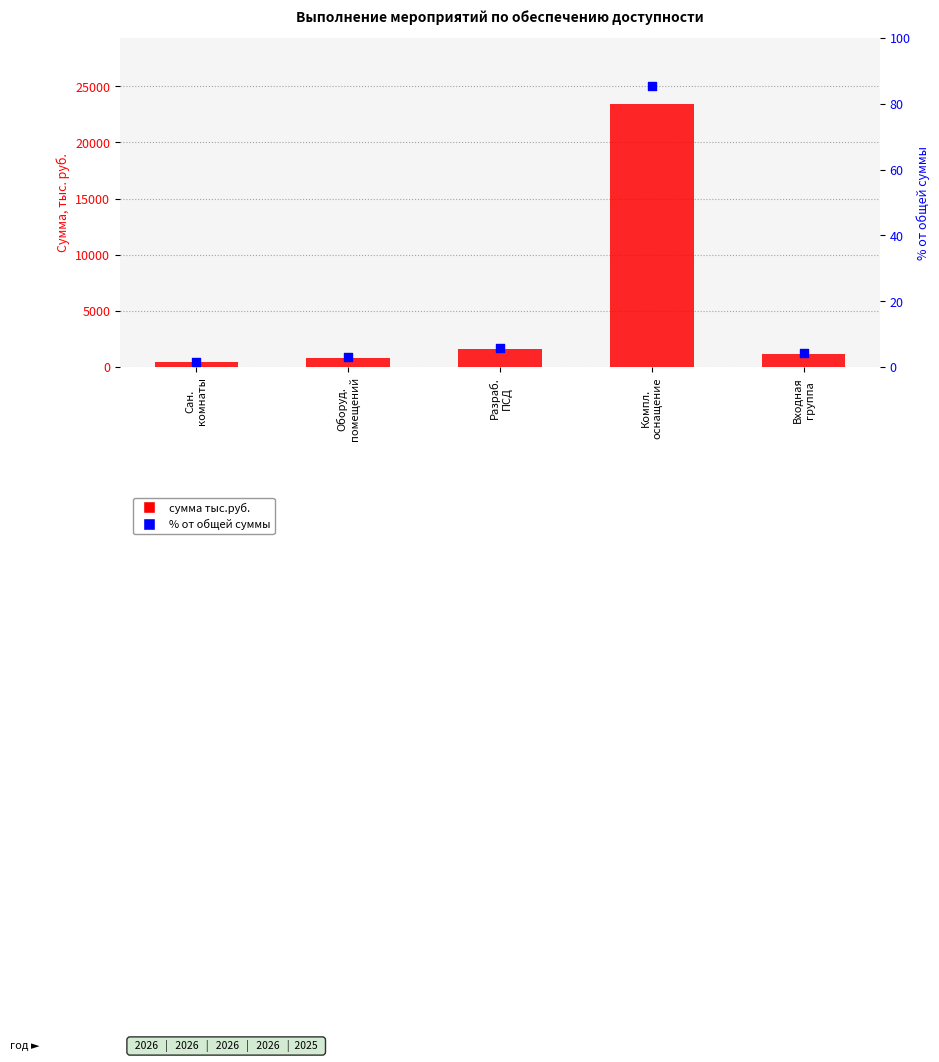

Which series contains the highest Y value?

сумма тыс.руб.